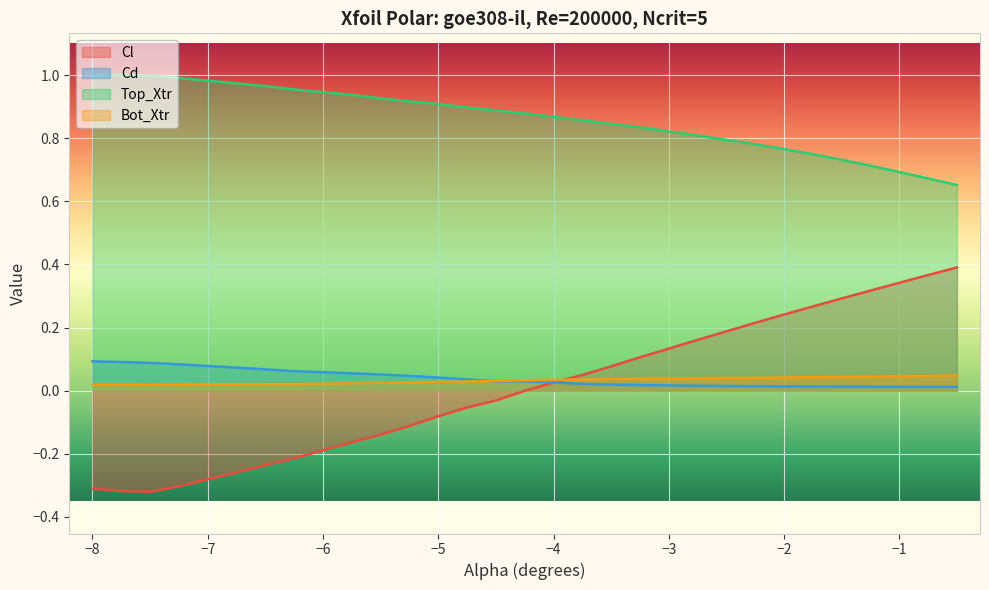

Does the chart display data point markers on the line(s)?

No